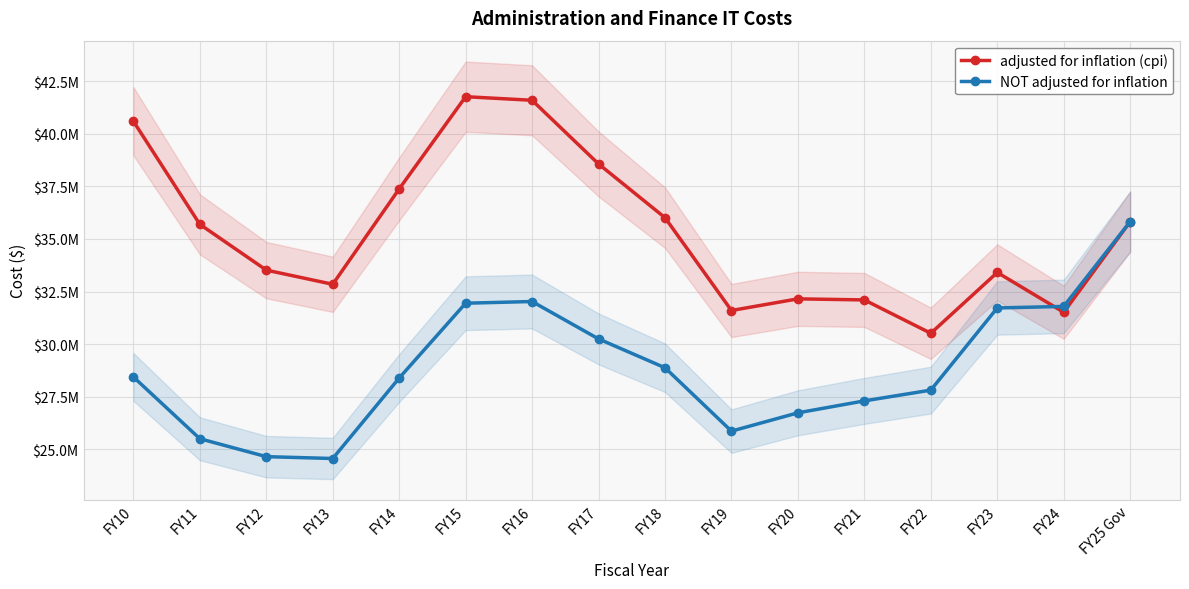

True or false: adjusted for inflation (cpi) has a value of 41761090 at FY15.

True